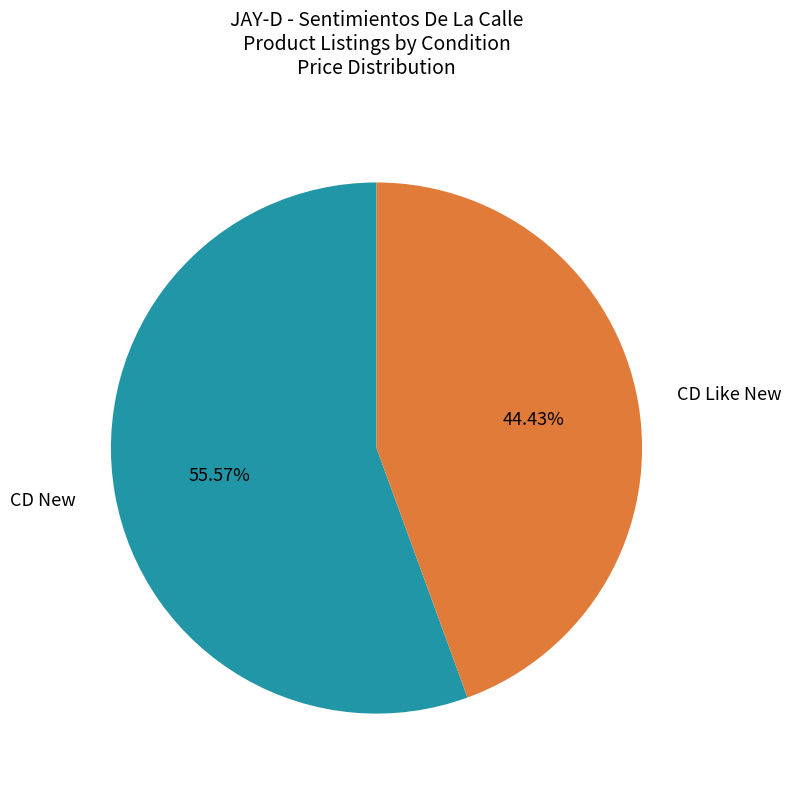

Approximately how many times larger is the value at CD Like New compared to CD New?

0.8